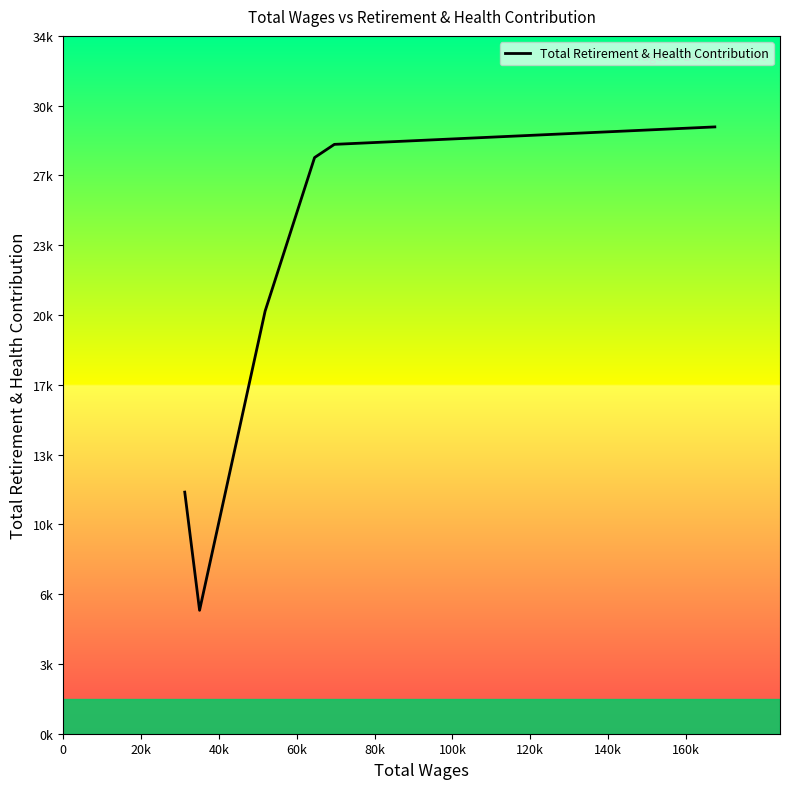

Does the chart display data point markers on the line(s)?

No